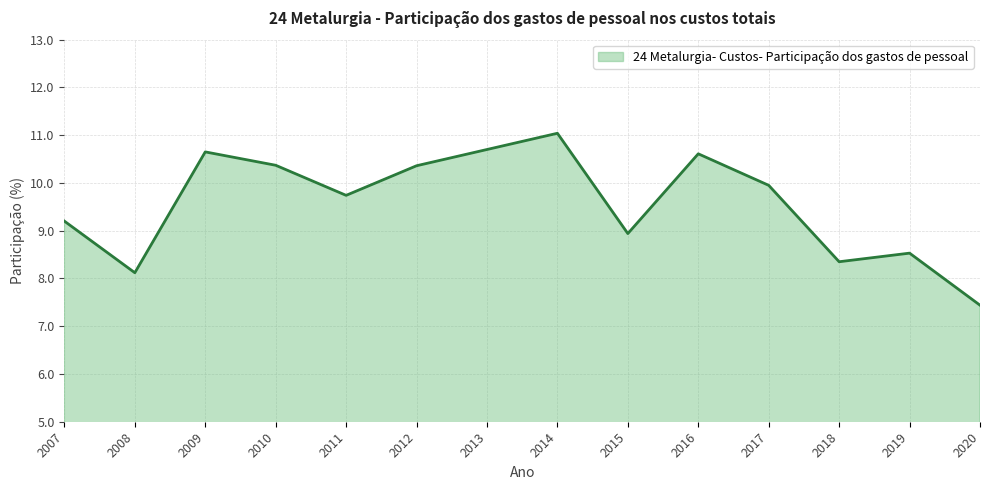

What is the sum of all values?

134.0